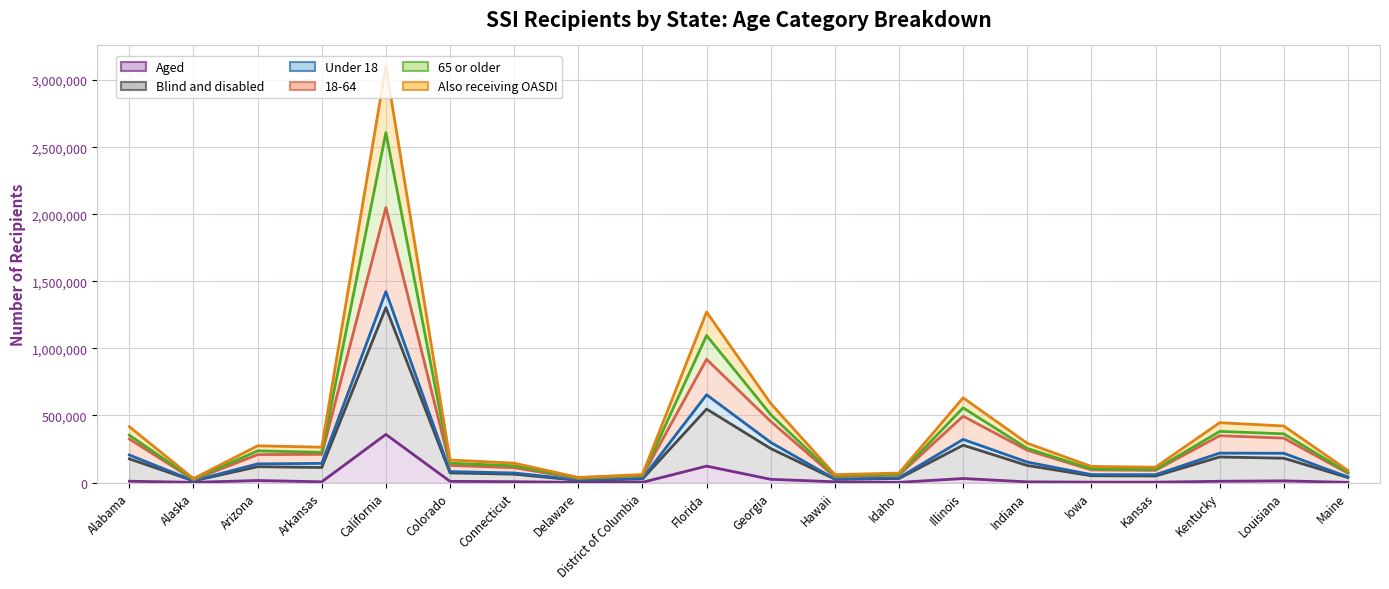

How many data points in Aged are less than 6648?

10